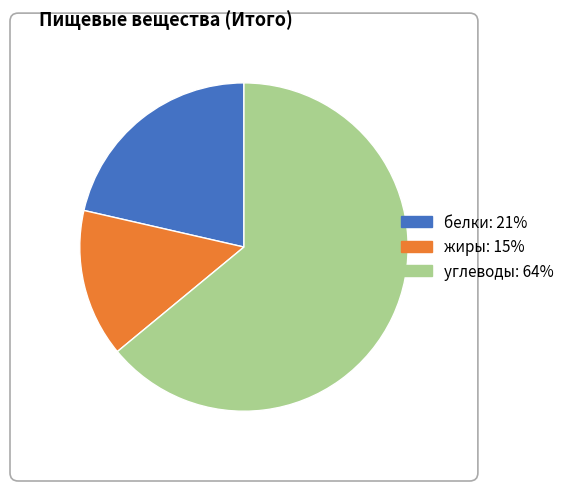

Does углеводы account for over 50% of the chart?

Yes